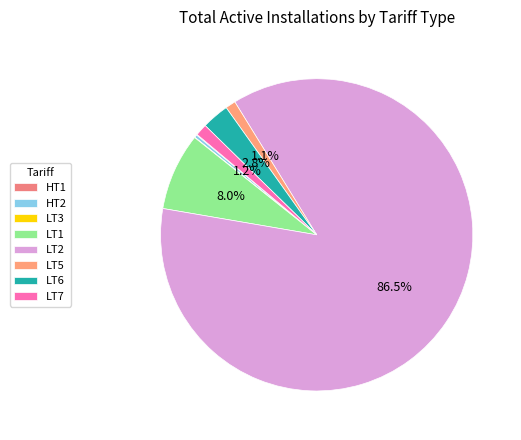

The LT3 slice represents 0% of the pie. True or false?

True